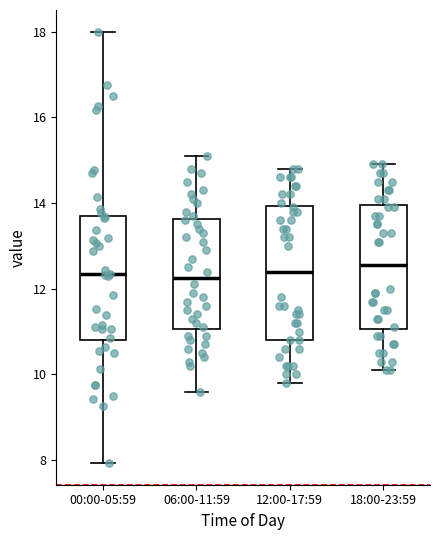

Which box is the tallest, from its lower edge to its upper edge?

12:00-17:59